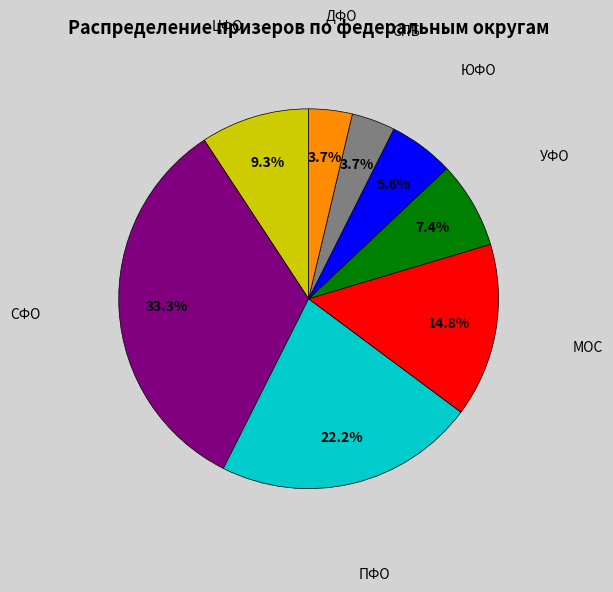

Is there a majority slice in this chart?

No